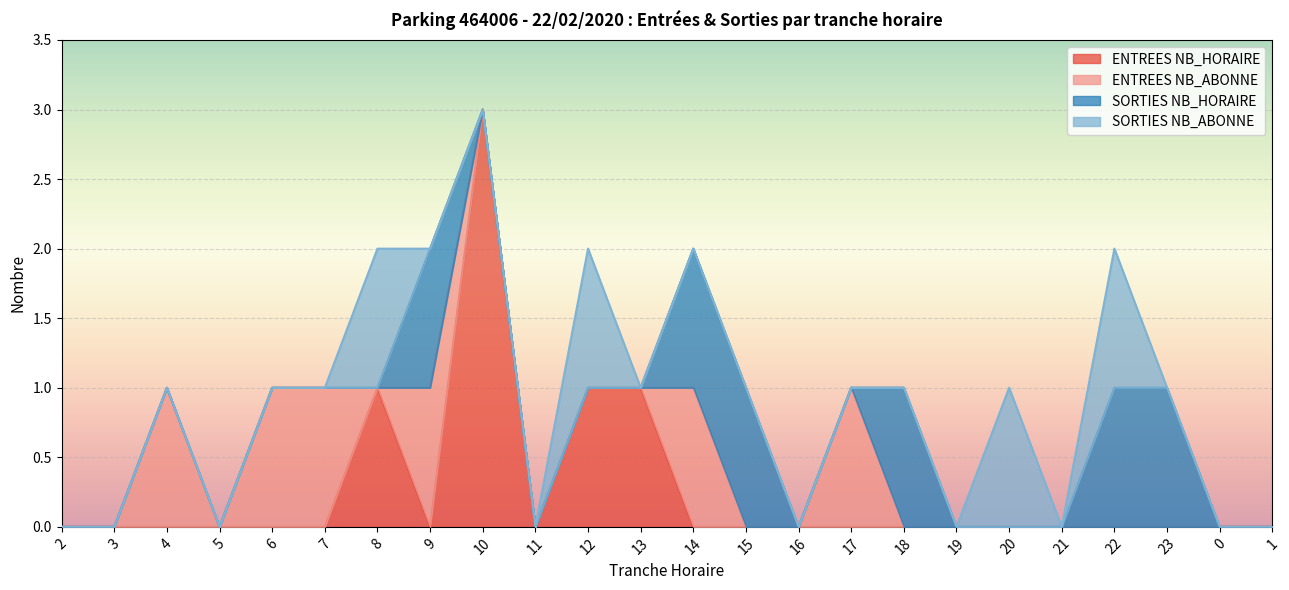

Reading left to right, extract all data points from this chart.

ENTREES NB_HORAIRE: 0	0	0	0	0	0	1	0	3	0	1	1	0	0	0	0	0	0	0	0	0	0	0	0
ENTREES NB_ABONNE: 0	0	1	0	1	1	0	1	0	0	0	0	1	0	0	1	0	0	0	0	0	0	0	0
SORTIES NB_HORAIRE: 0	0	0	0	0	0	0	1	0	0	0	0	1	1	0	0	1	0	0	0	1	1	0	0
SORTIES NB_ABONNE: 0	0	0	0	0	0	1	0	0	0	1	0	0	0	0	0	0	0	1	0	1	0	0	0